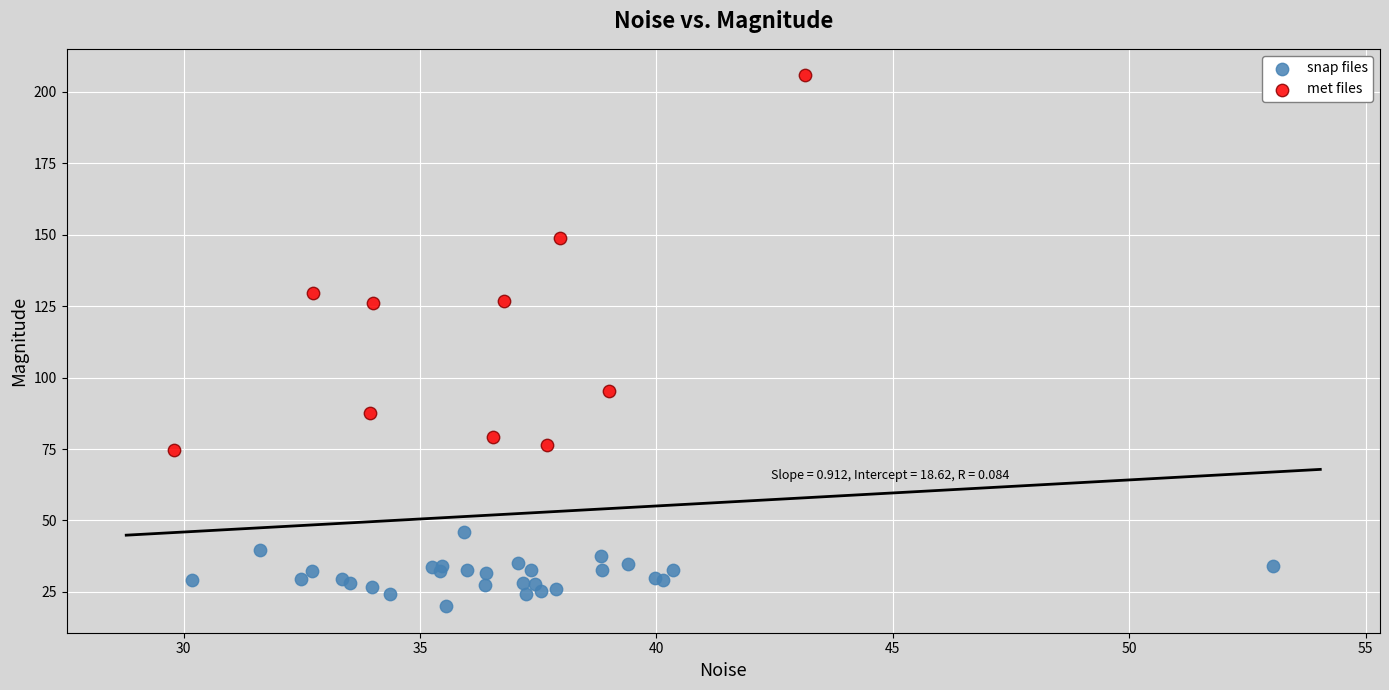

Which series contains the highest Y value?

met files